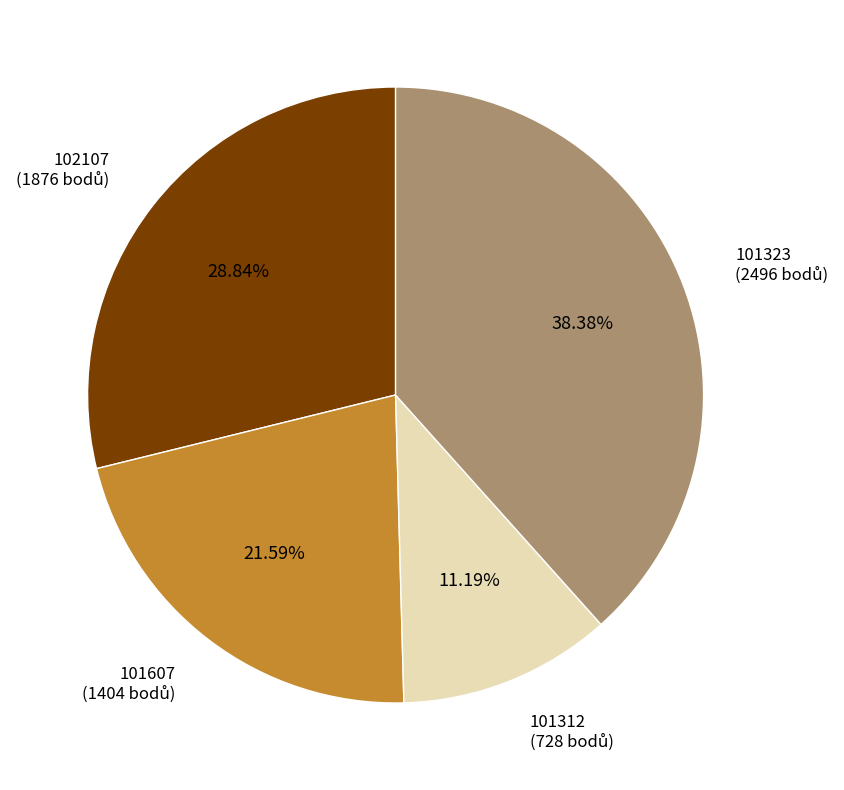

Is there a majority slice in this chart?

No